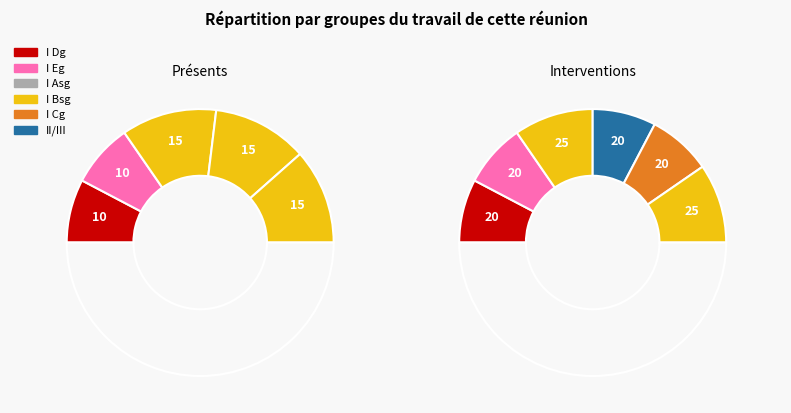

Combined, do I Asg and I Bsg account for over 50%?

No